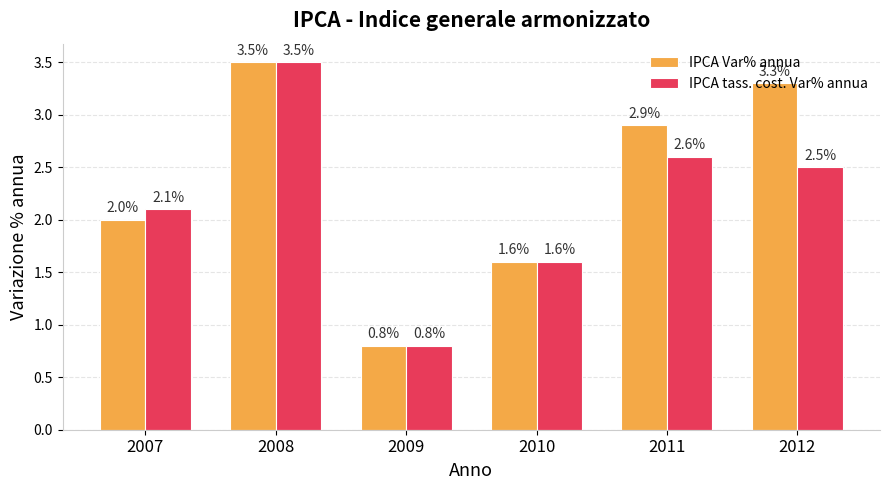

What is the value of the IPCA tass. cost. Var% annua bar at the 1st from the left?

2.1